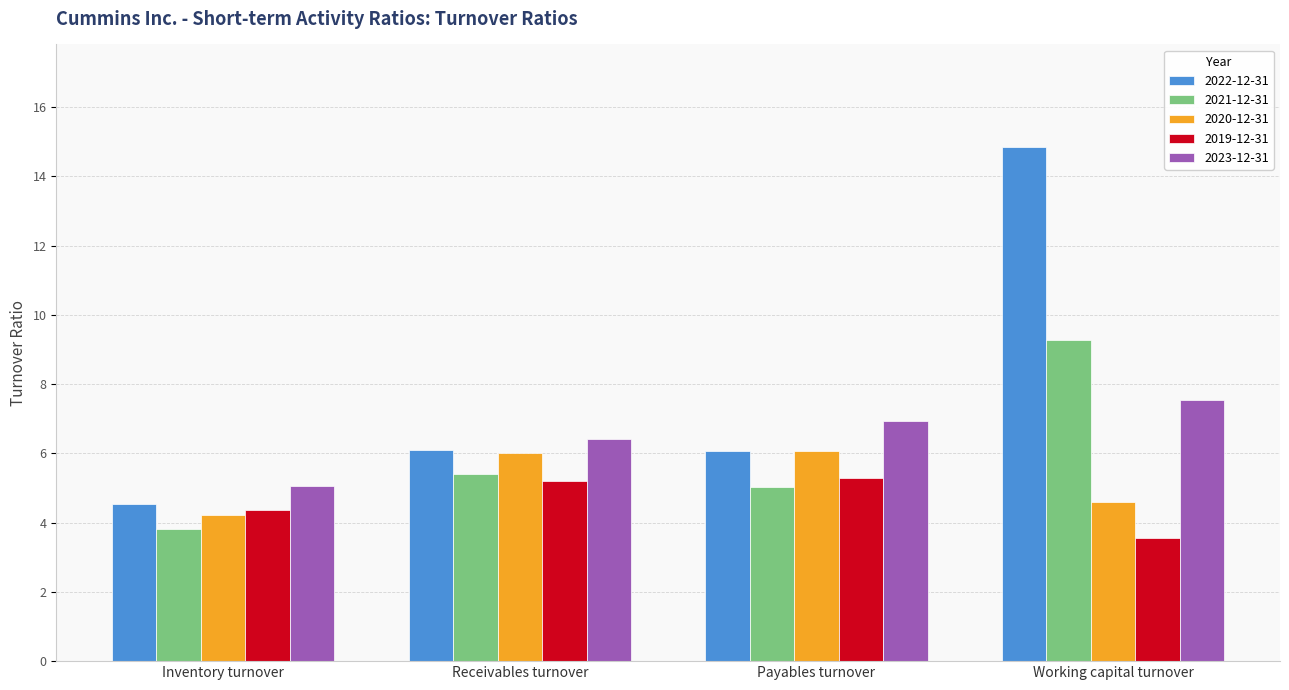

Which series has the widest spread of values?

2022-12-31